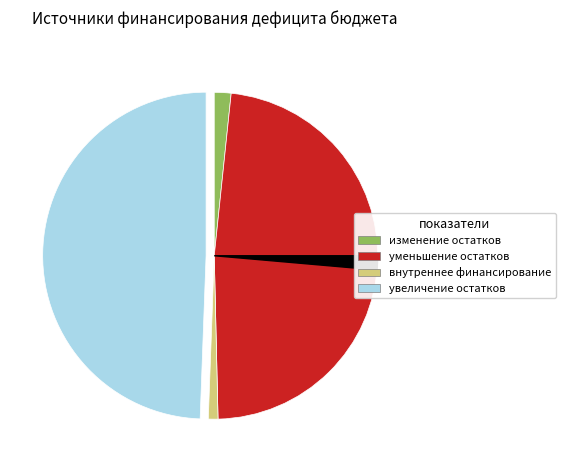

Is there a majority slice in this chart?

No